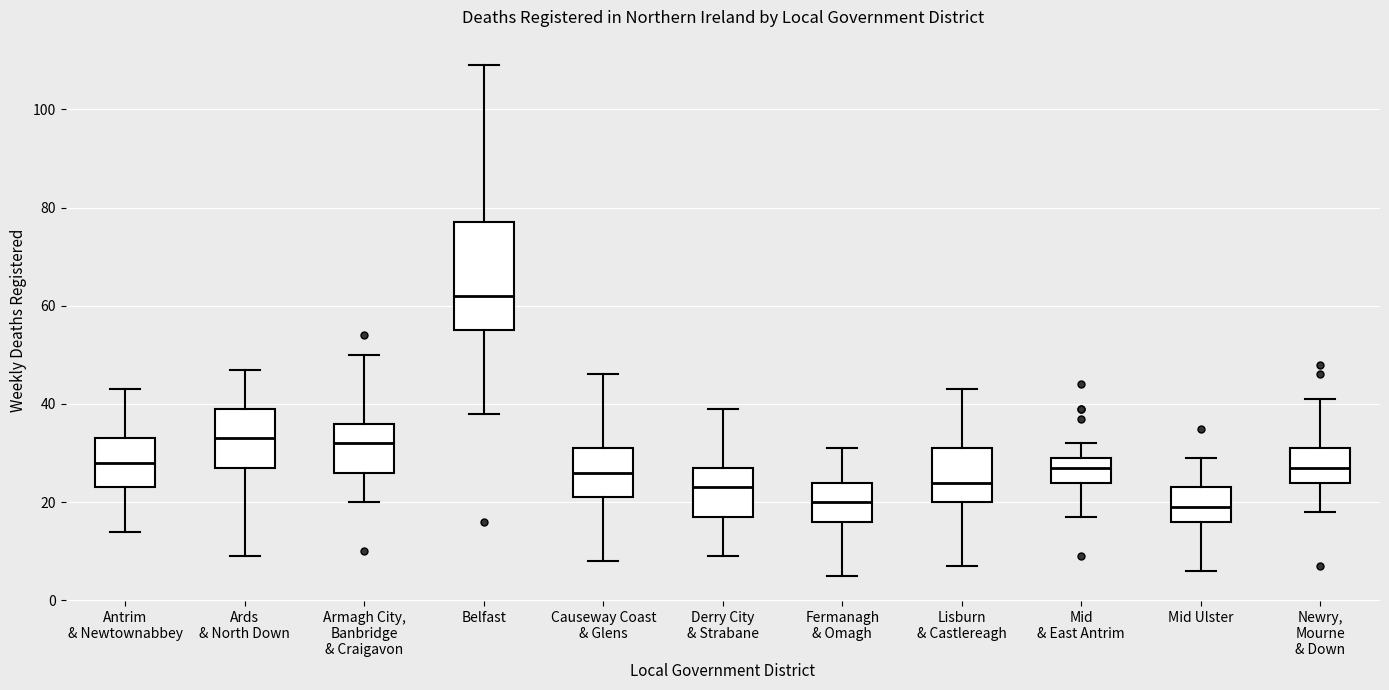

Which box has the highest median line?

Belfast